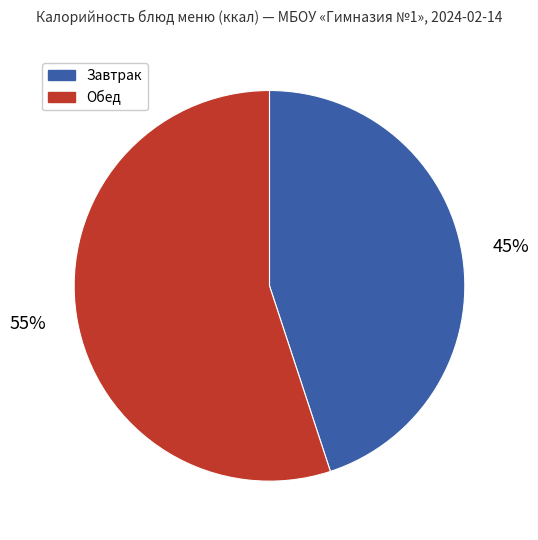

To the nearest percent, what is the average slice percentage?

50%